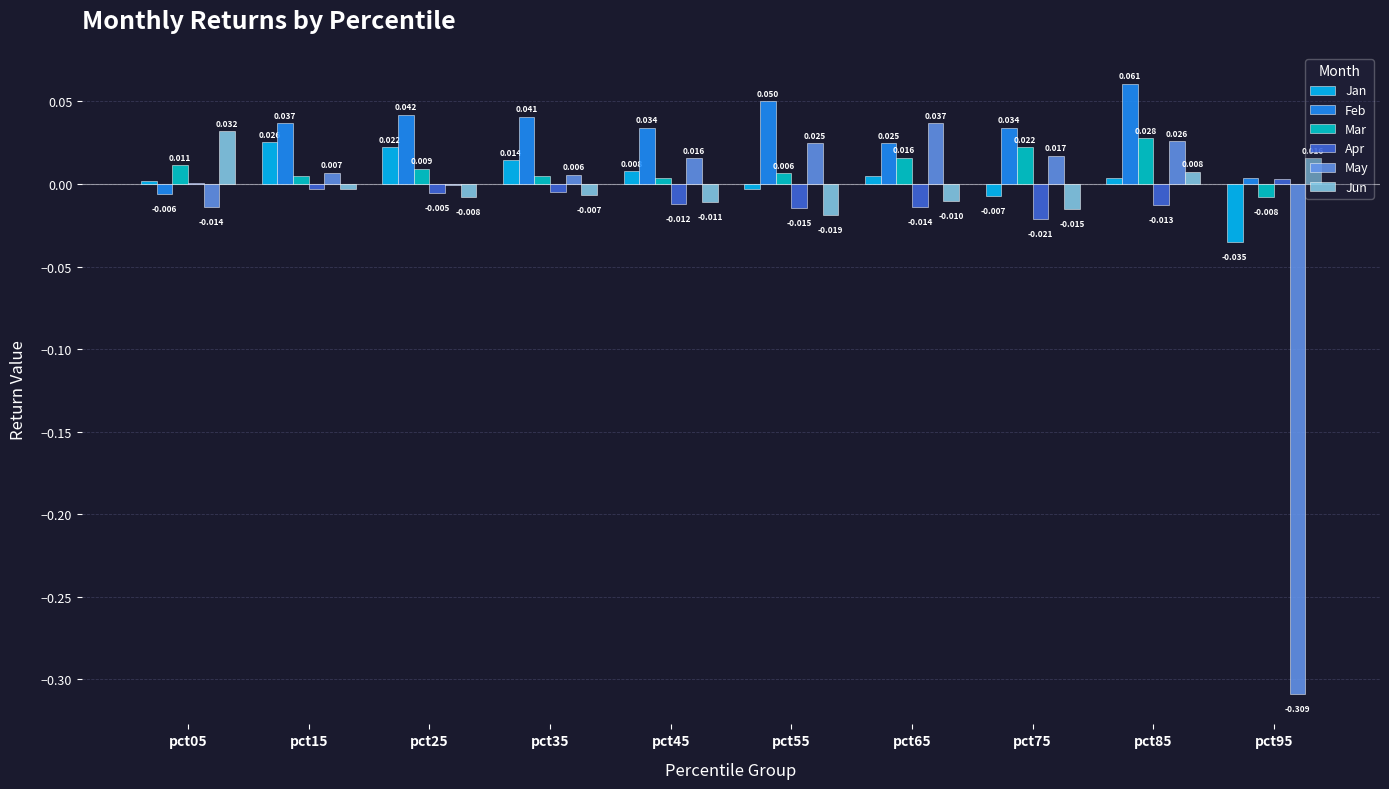

At which category is the sum across all series the highest?

pct85